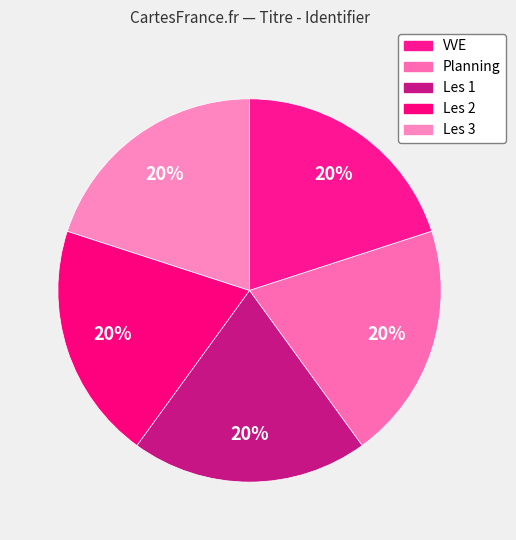

How many slices are in this pie chart?

5